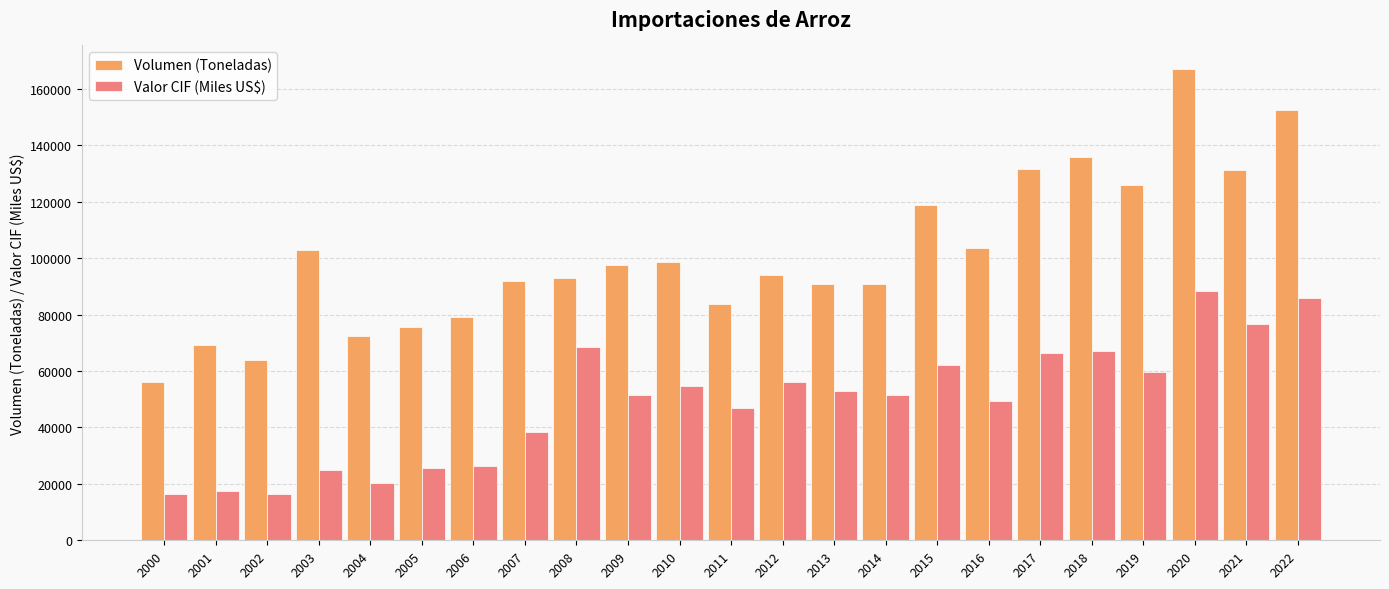

At which label is Volumen (Toneladas) closest to 111566?

2015